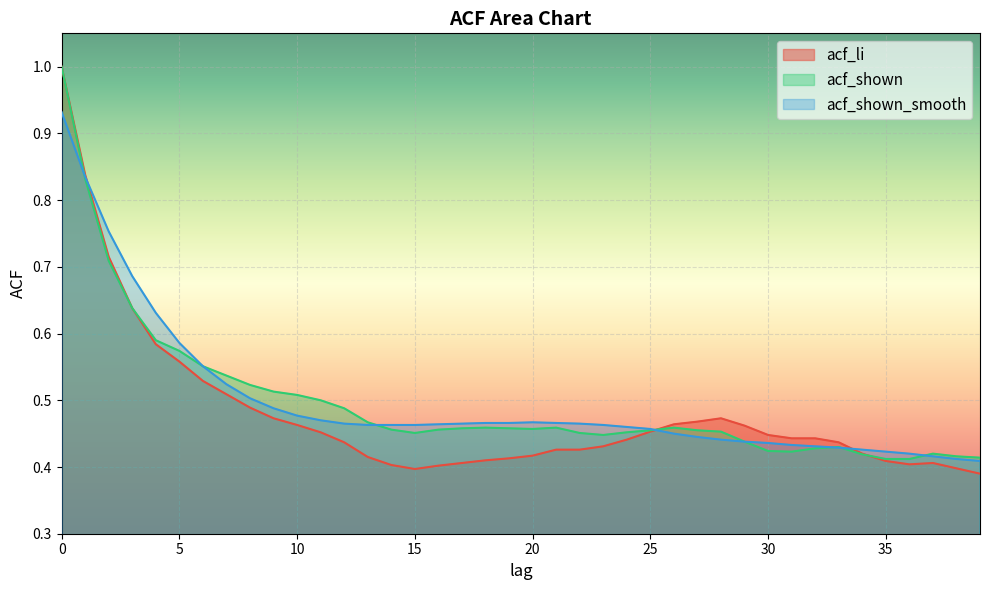

True or false: acf_li has a value of 0.4 at 23.

True